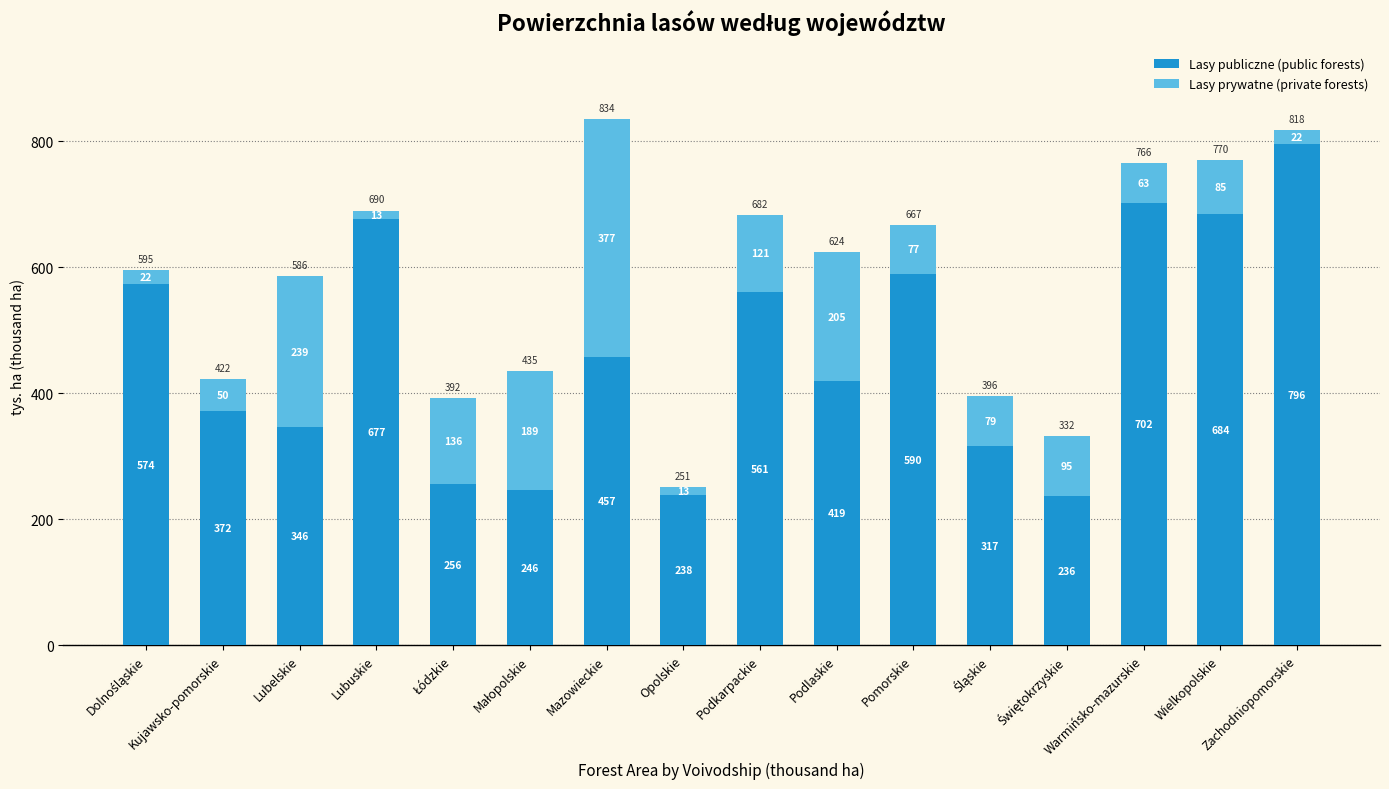

At which category is the sum across all series the highest?

Mazowieckie